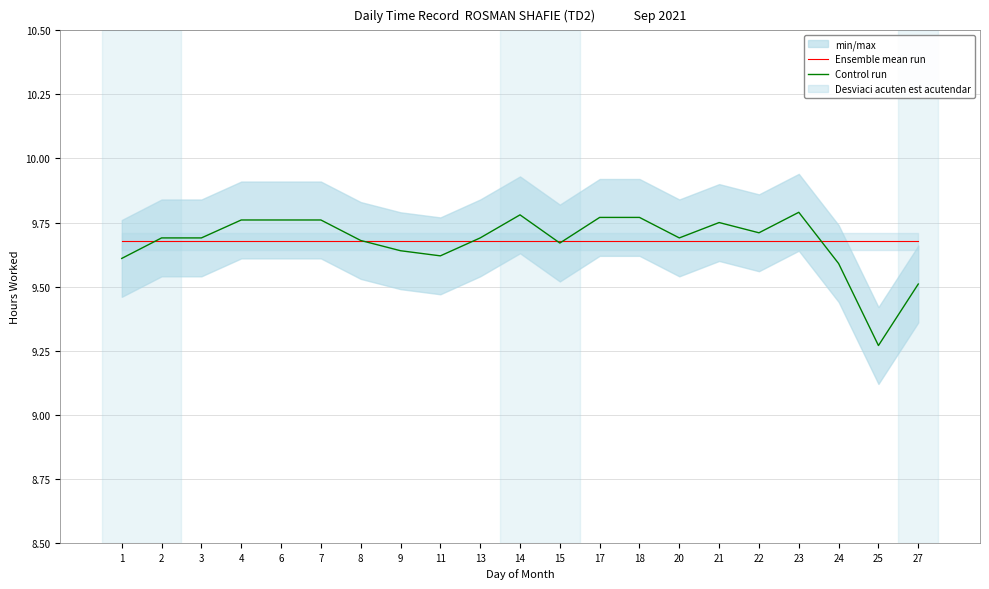

Which series changed the most between 15 and 27?

Control run